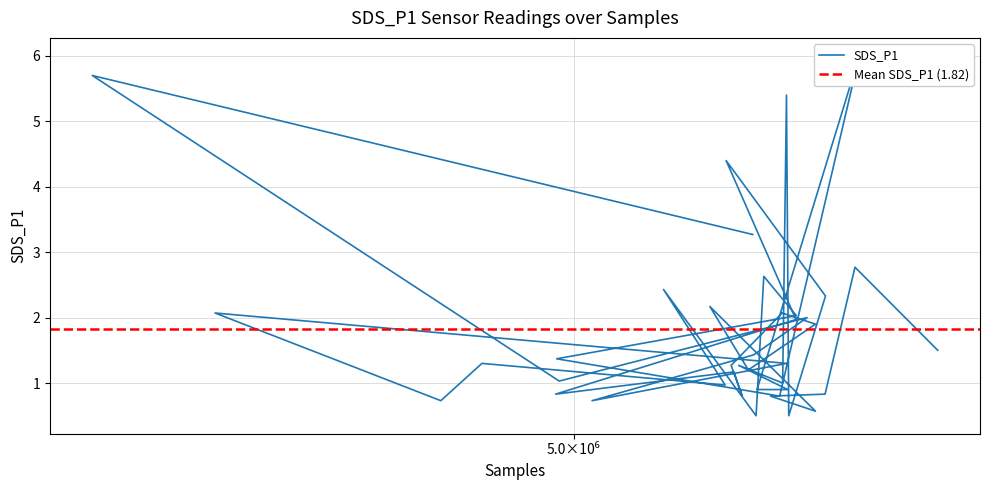

What is the average value?

1.8